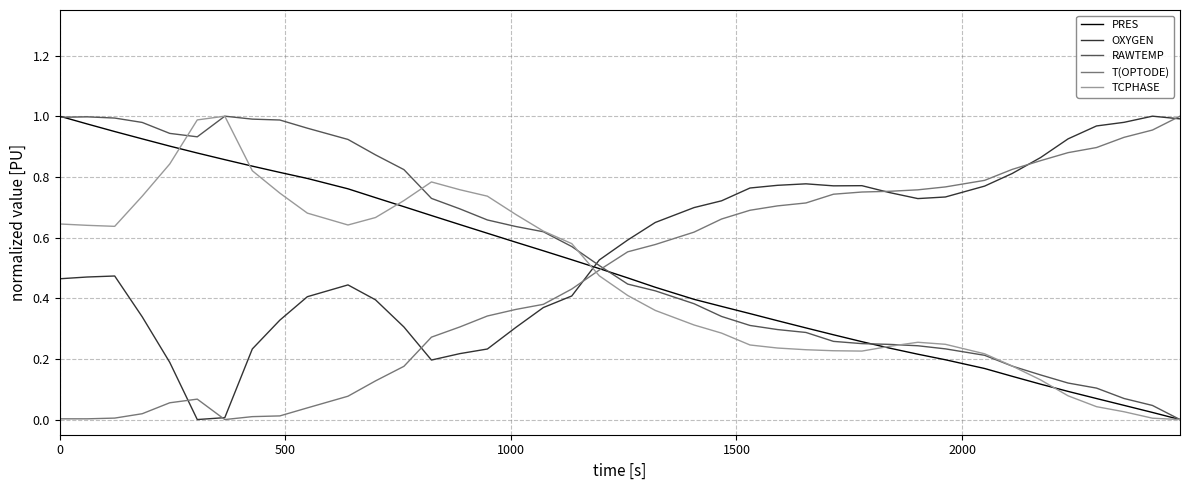

How many times do OXYGEN and RAWTEMP cross each other?

1